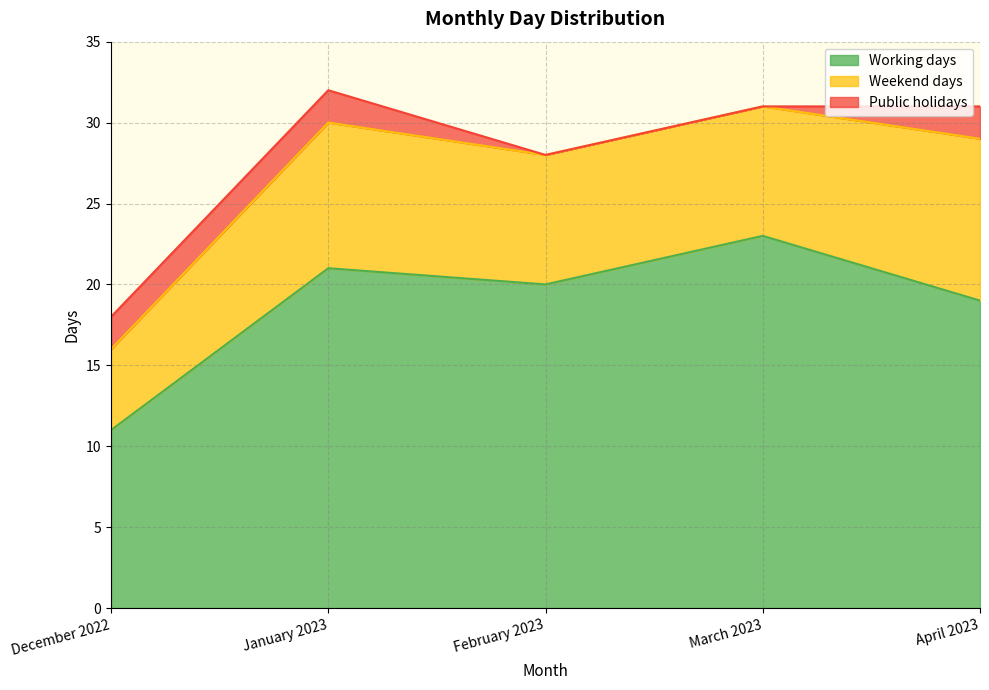

What is the label of the 1st point from the left?

December 2022